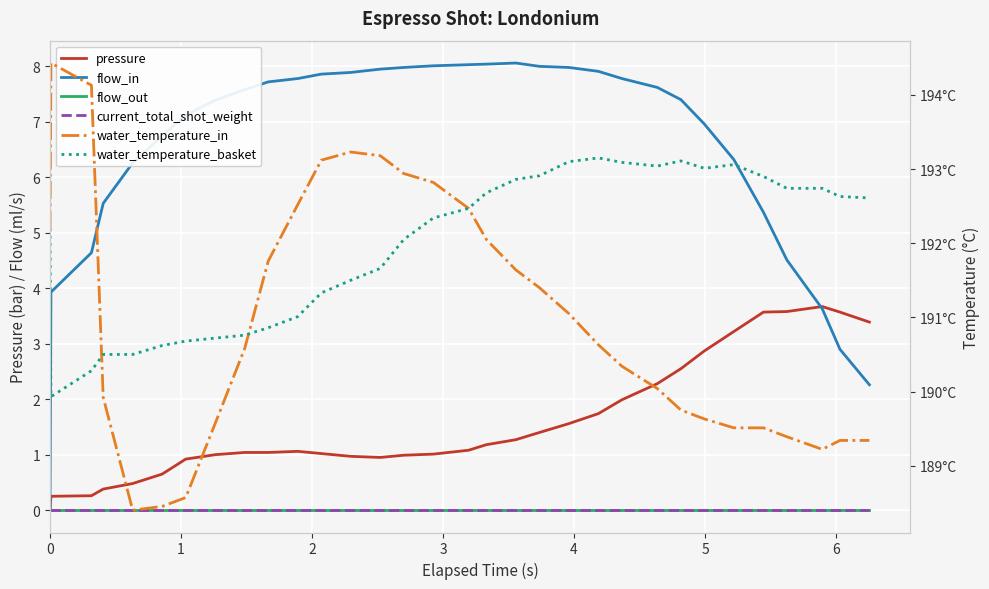

True or false: pressure and flow_out intersect in this chart.

False